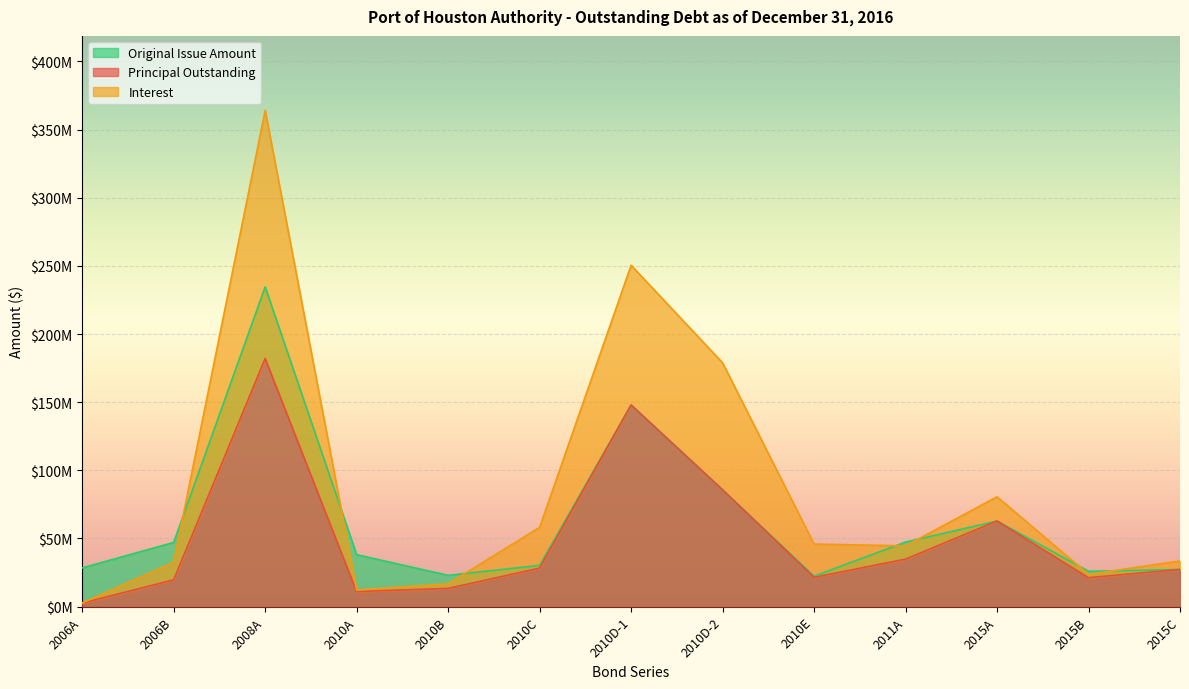

What is the smallest value displayed?

2545000.0